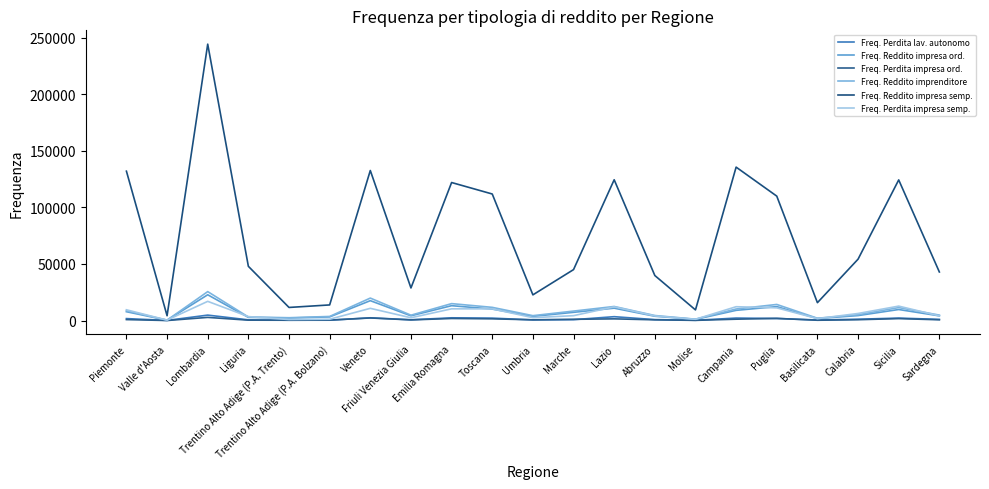

At which label is Freq. Perdita impresa semp. closest to 8671?

Piemonte